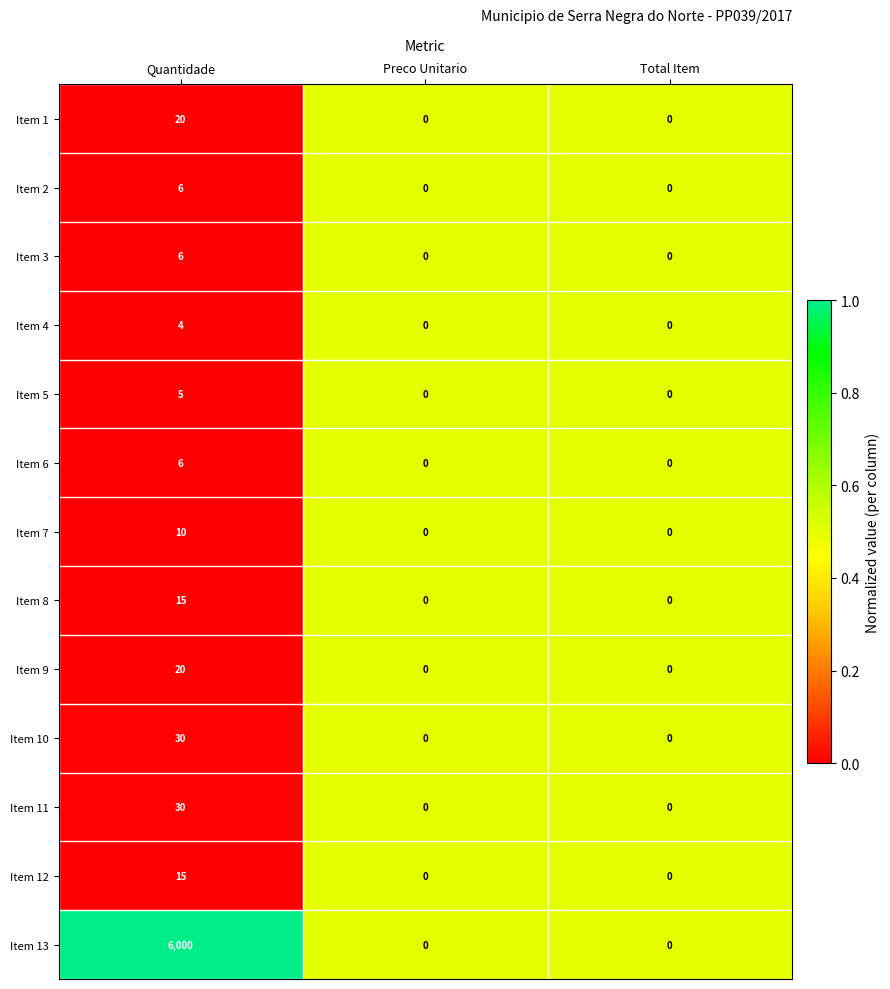

Is it true that Item 9 equals 29 at Quantidade?

False